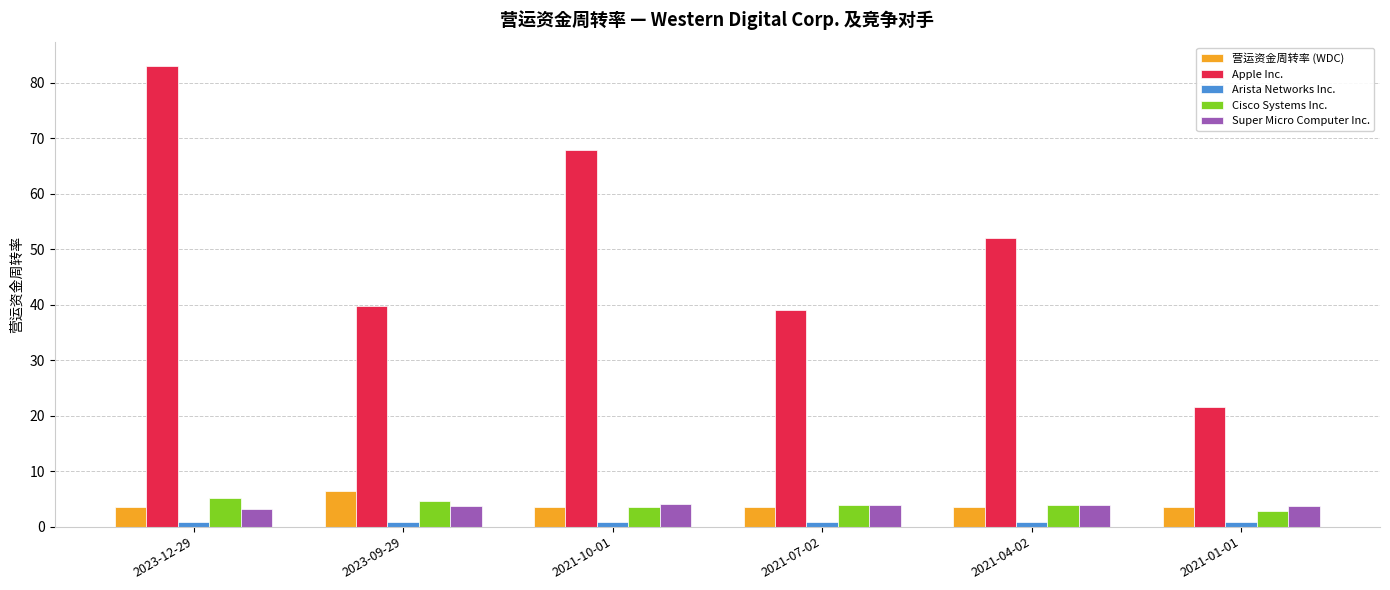

What is the value of the Apple Inc. bar at the 6th from the left?

21.6